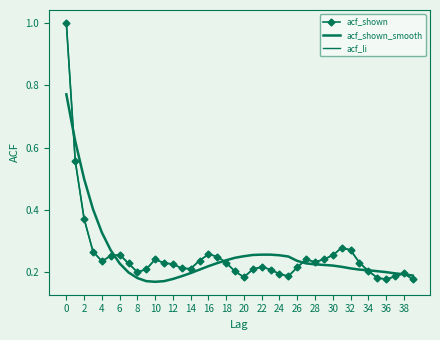

At which category does acf_li reach its first local peak?

6